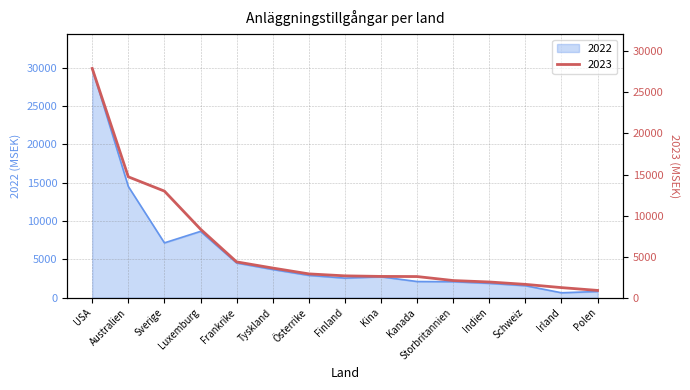

At which label does 2023 first exceed 2653?

USA